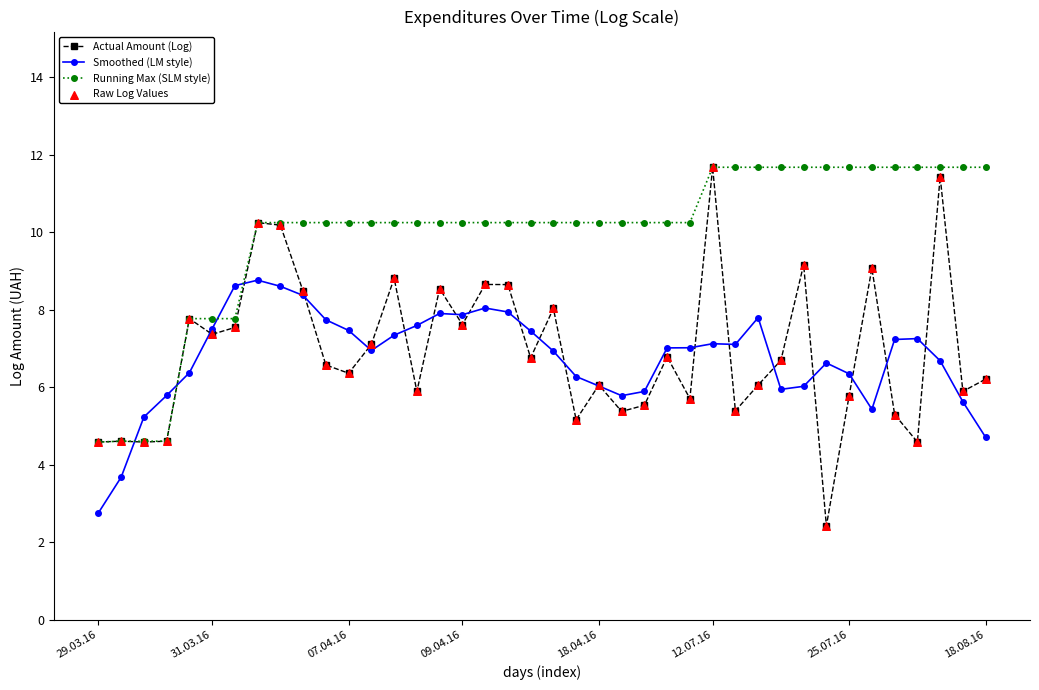

At how many categories does at least one series exceed 8?

34